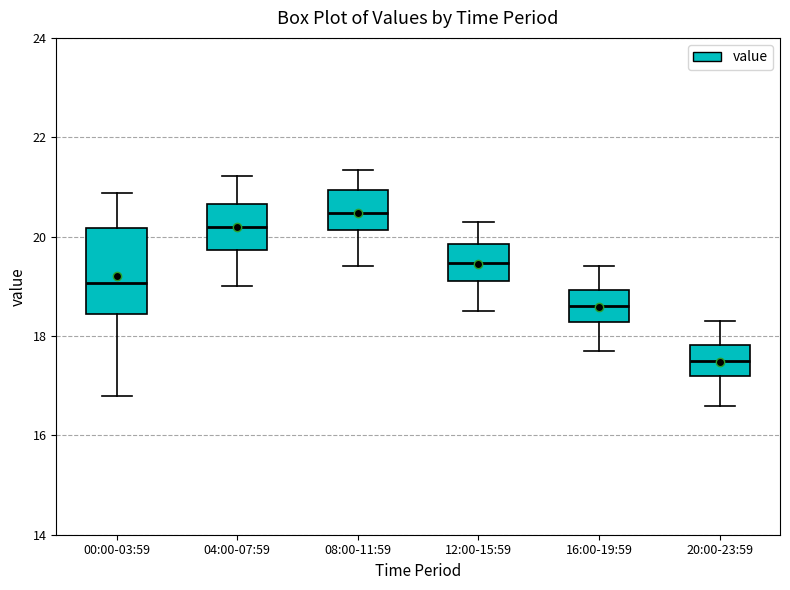

Which box is the tallest, from its lower edge to its upper edge?

00:00-03:59